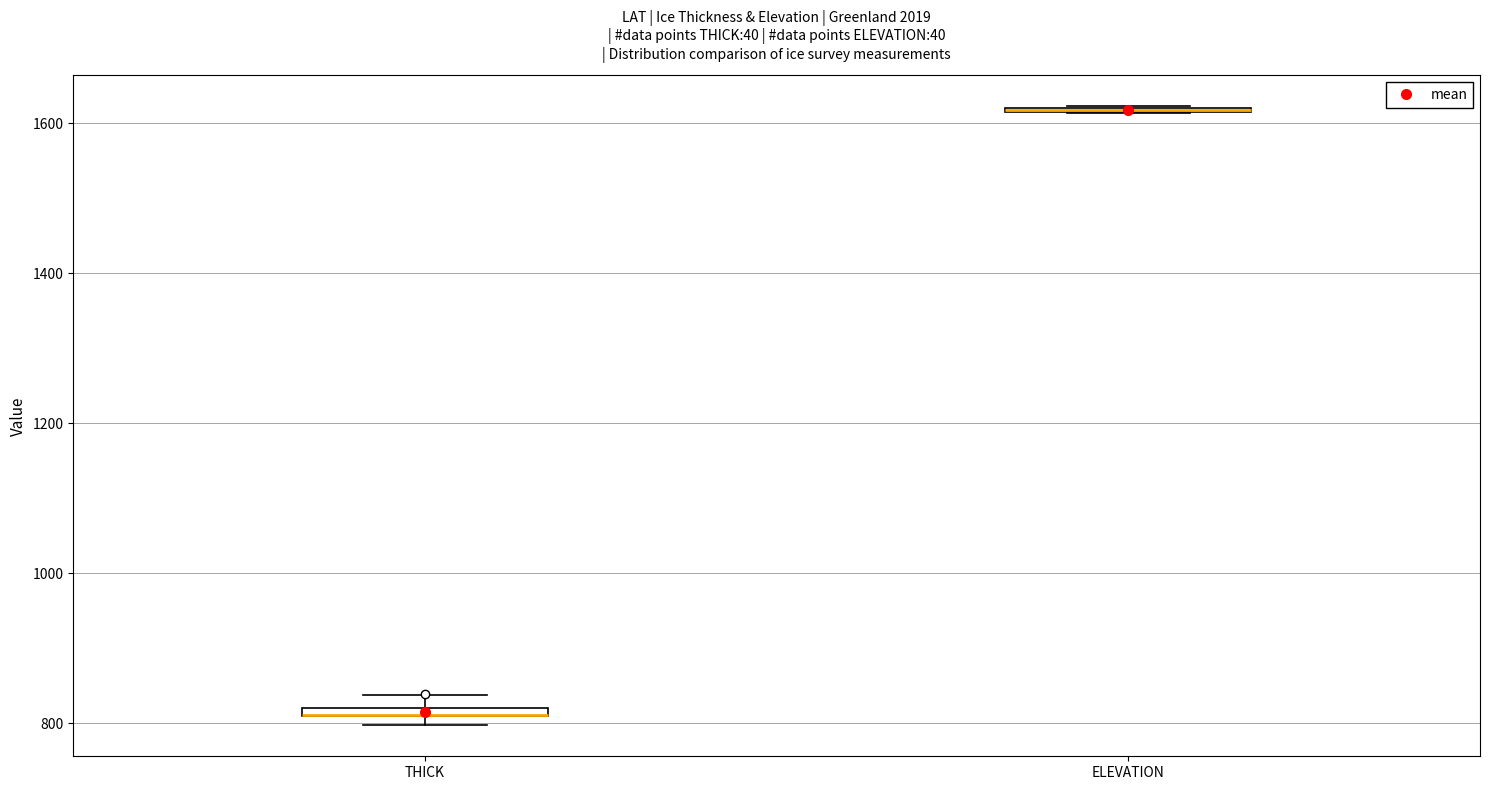

Where is the lower edge of the box for THICK on the y-axis? The values are not printed on the chart, so give them approximately, as read against the axis.

800